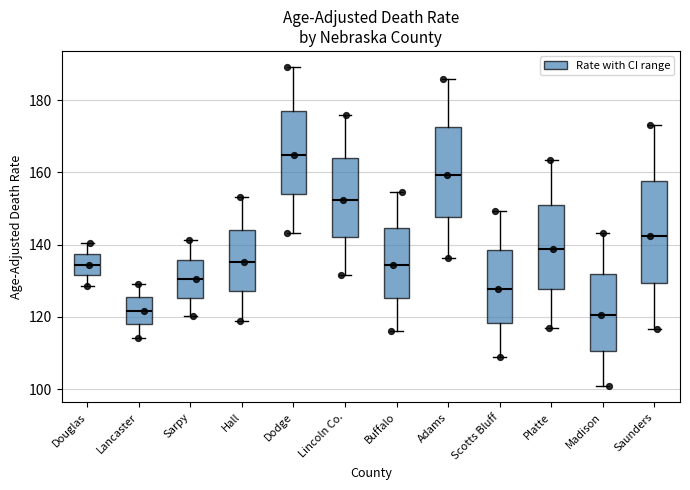

Reading left to right, transcribe this box plot: for each box, give where its median line is, the range the box spans, and where its two whiskers end, as read against the y-axis. The values are not printed on the chart, so give them approximately, as read against the axis.

Douglas: median 134, box 132 to 138, whiskers 128 to 140
Lancaster: median 122, box 118 to 126, whiskers 114 to 130
Sarpy: median 130, box 126 to 136, whiskers 120 to 142
Hall: median 136, box 128 to 144, whiskers 120 to 154
Dodge: median 164, box 154 to 178, whiskers 144 to 190
Lincoln Co.: median 152, box 142 to 164, whiskers 132 to 176
Buffalo: median 134, box 126 to 144, whiskers 116 to 154
Adams: median 160, box 148 to 172, whiskers 136 to 186
Scotts Bluff: median 128, box 118 to 138, whiskers 108 to 150
Platte: median 138, box 128 to 152, whiskers 118 to 164
Madison: median 120, box 110 to 132, whiskers 100 to 144
Saunders: median 142, box 130 to 158, whiskers 116 to 174